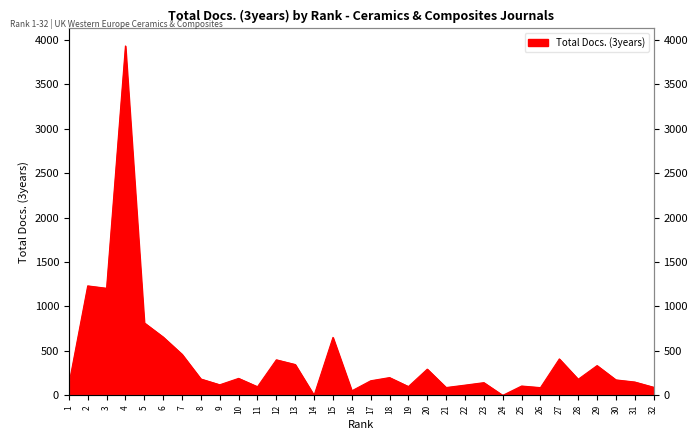

Reading right to left, extract all data points from this chart.

32=91	31=150	30=174	29=335	28=181	27=410	26=87	25=105	24=0	23=143	22=115	21=88	20=295	19=99	18=200	17=164	16=51	15=652	14=0	13=347	12=400	11=97	10=191	9=119	8=184	7=462	6=656	5=816	4=3932	3=1205	2=1232	1=121